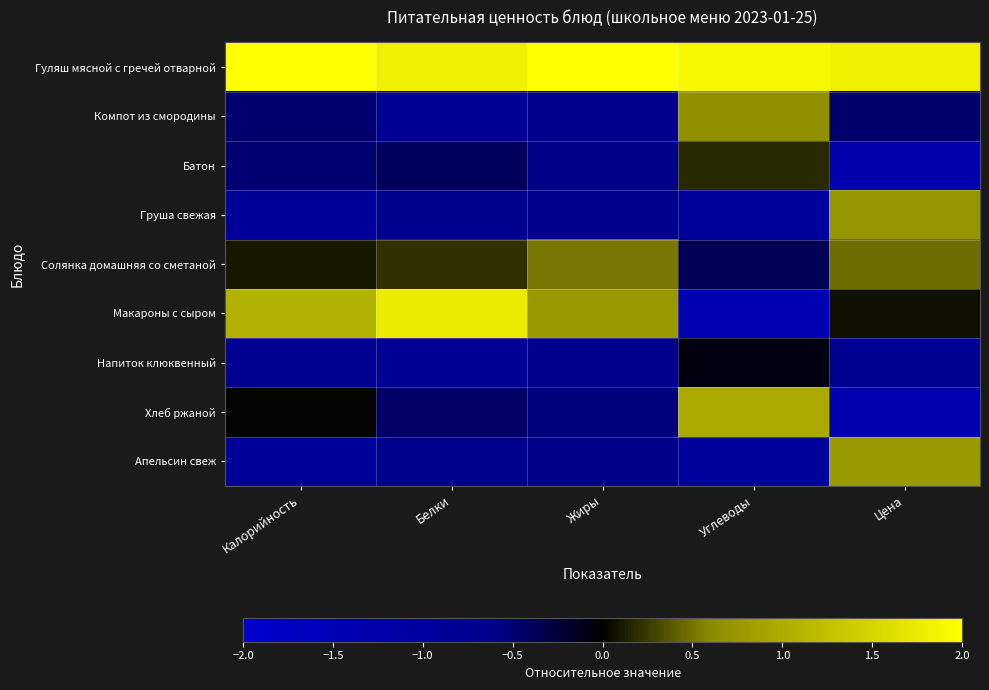

Count the number of data series in this chart.

9